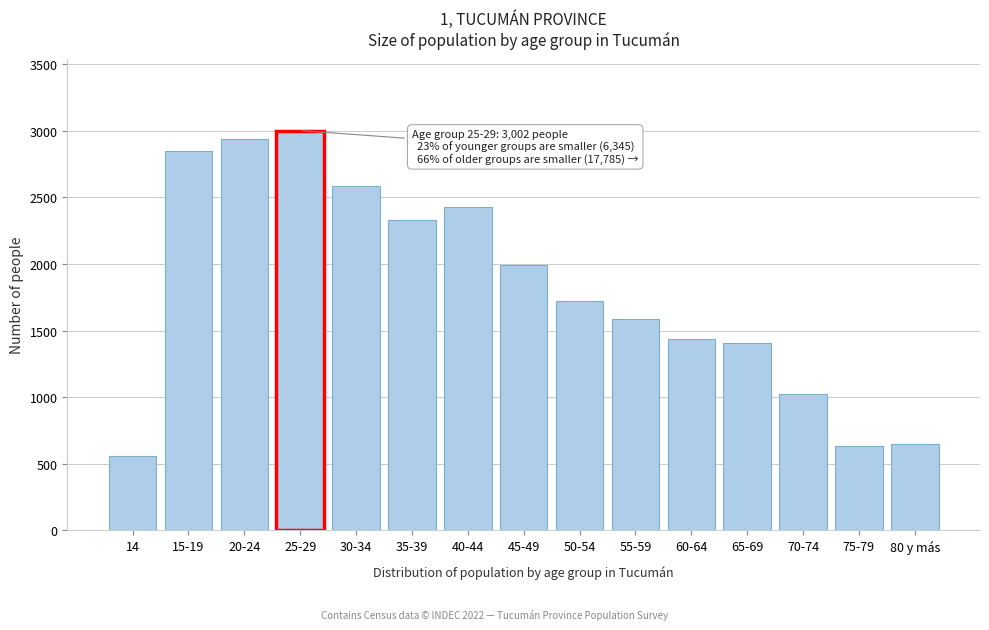

Reading left to right, list all the values displayed in this chart.

558	2850	2937	3002	2589	2327	2425	1991	1722	1588	1438	1404	1021	631	649